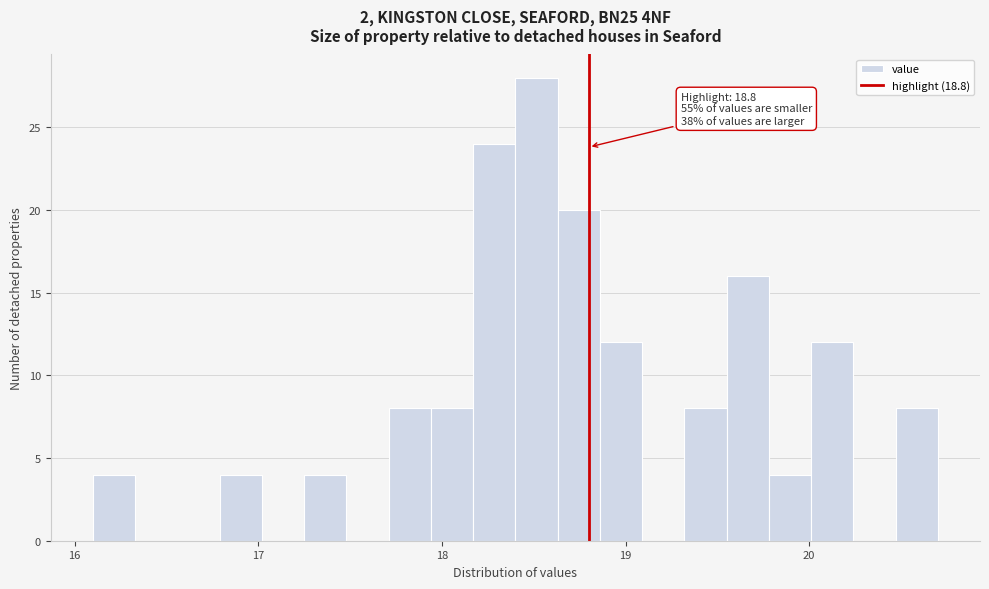

Read against the x-axis, roughly where is the centre of the tallest bar?

18.5